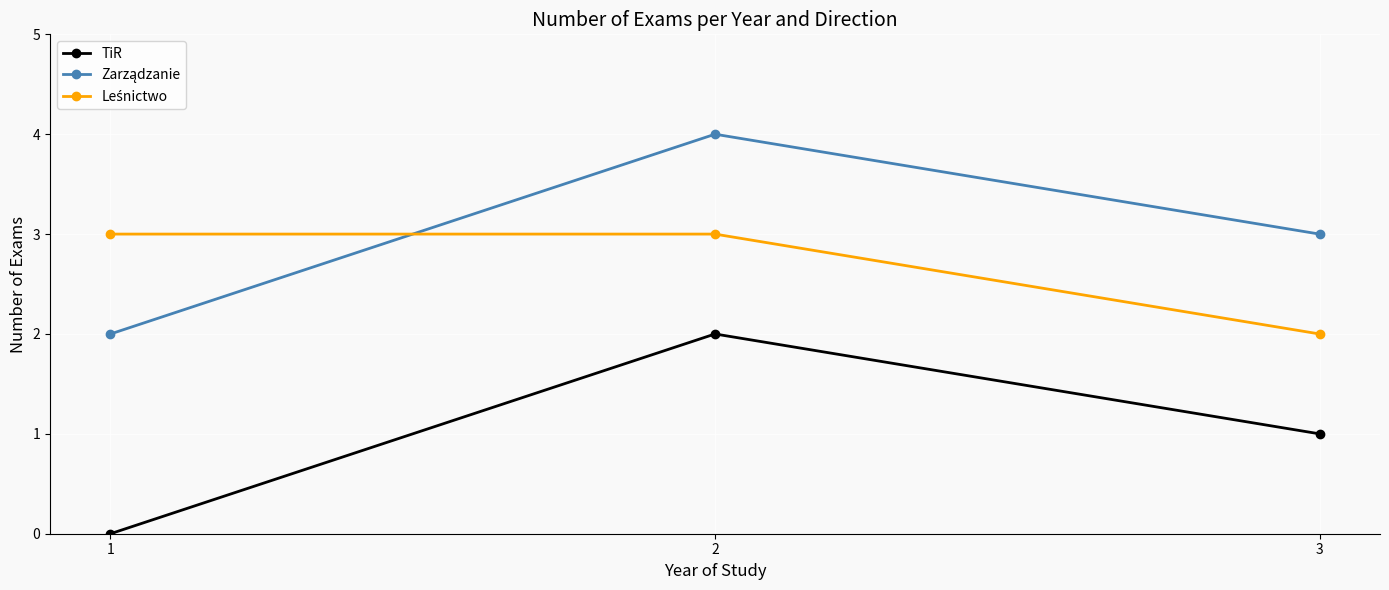

The value of TiR at 2 is 1. True or false?

False